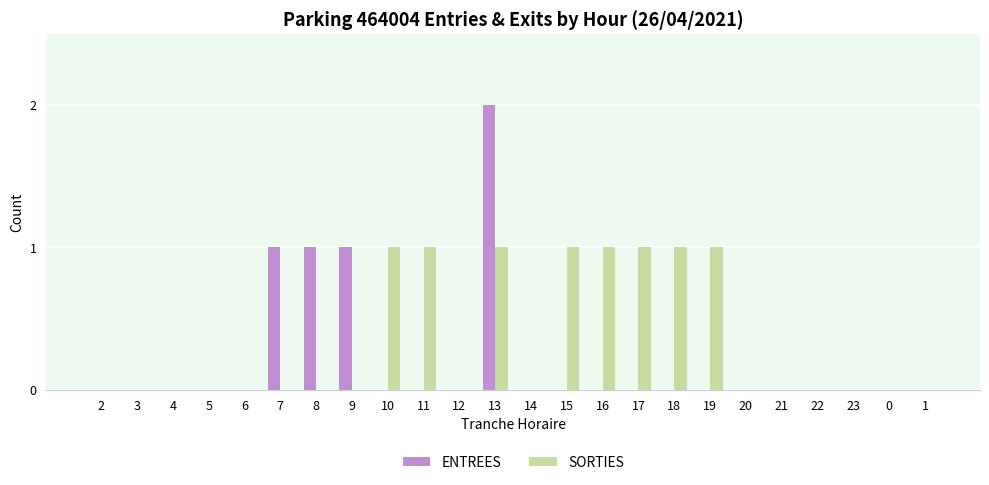

At which category is the sum across all series the highest?

13